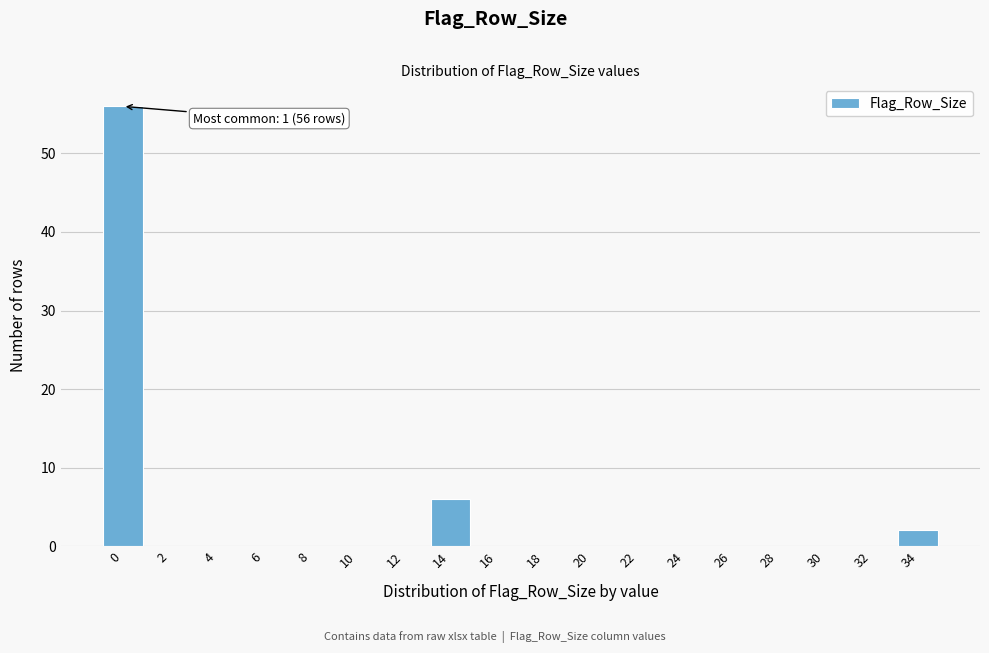

Reading left to right, list all the values displayed in this chart.

0=56	2=0	4=0	6=0	8=0	10=0	12=0	14=6	16=0	18=0	20=0	22=0	24=0	26=0	28=0	30=0	32=0	34=2